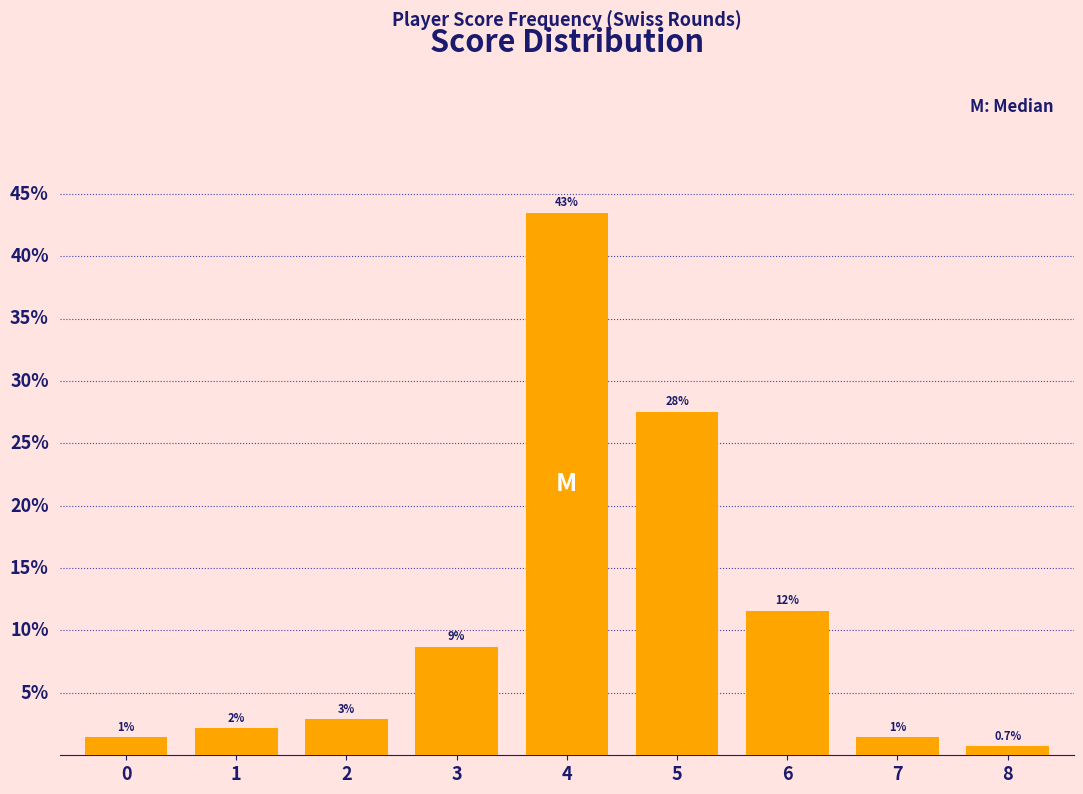

What is the sum of all values?

100.0